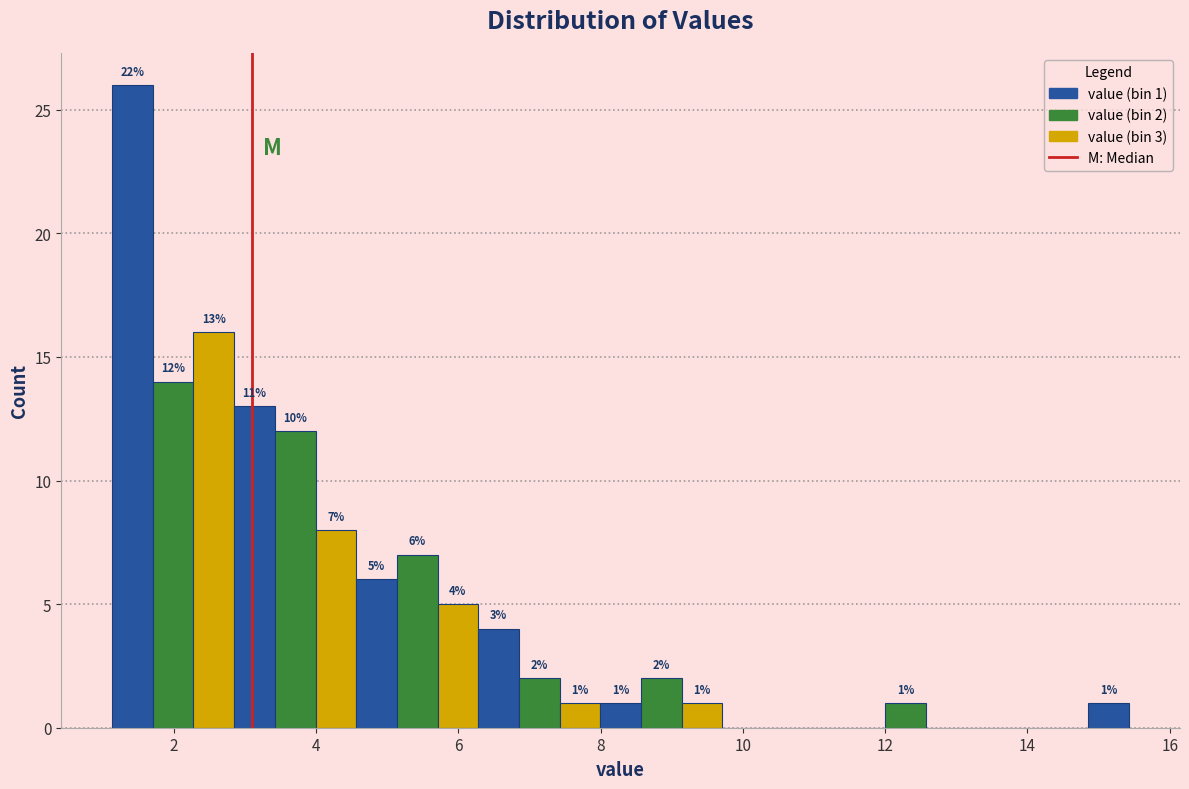

Read against the x-axis, roughly where is the centre of the tallest bar?

1.4